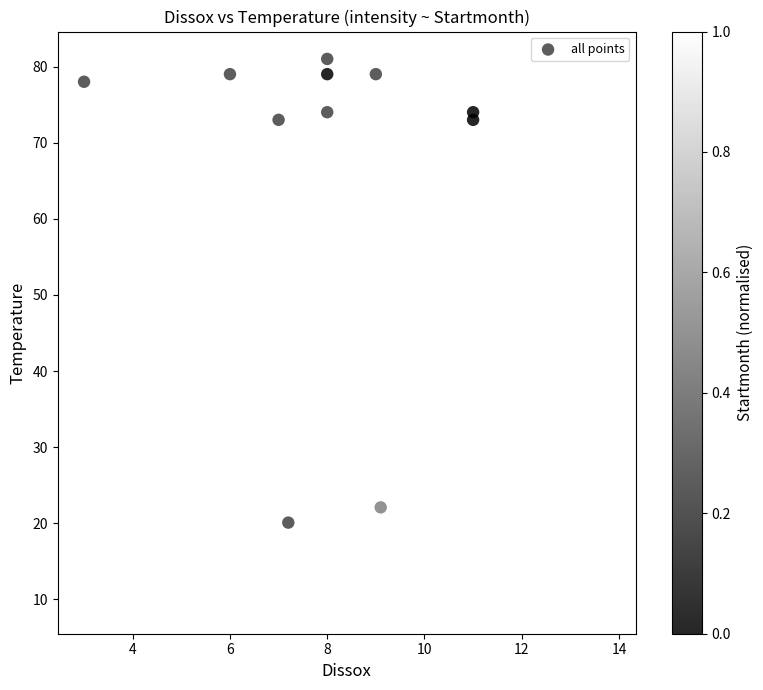

What Y value in the scatter plot is closest to 45?

22.1